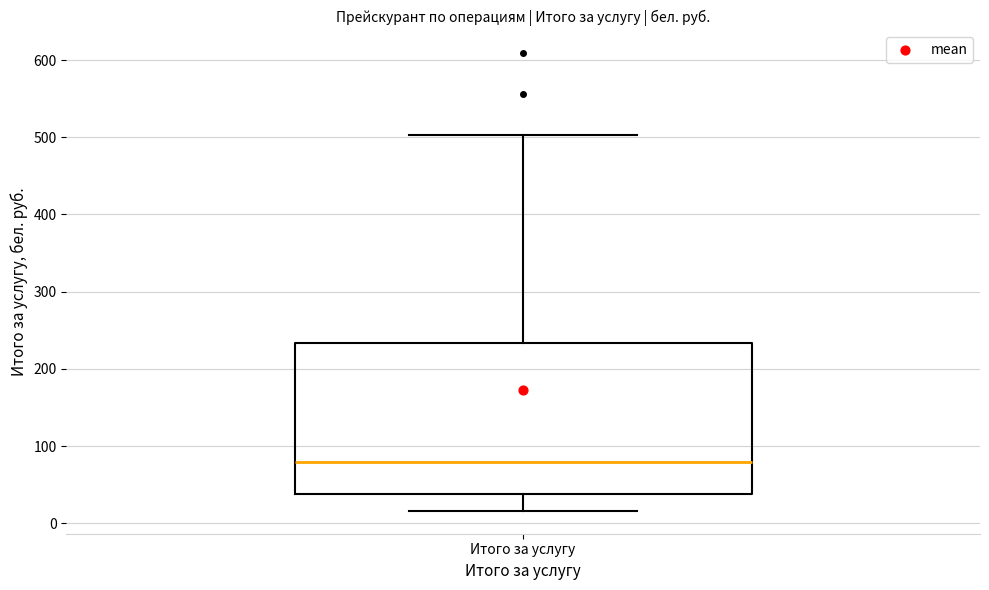

Transcribe this box plot: give where the median line is, the range the box spans, and where the two whiskers end, as read against the y-axis. The values are not printed on the chart, so give them approximately, as read against the axis.

median 80, box 40 to 230, whiskers 20 to 500